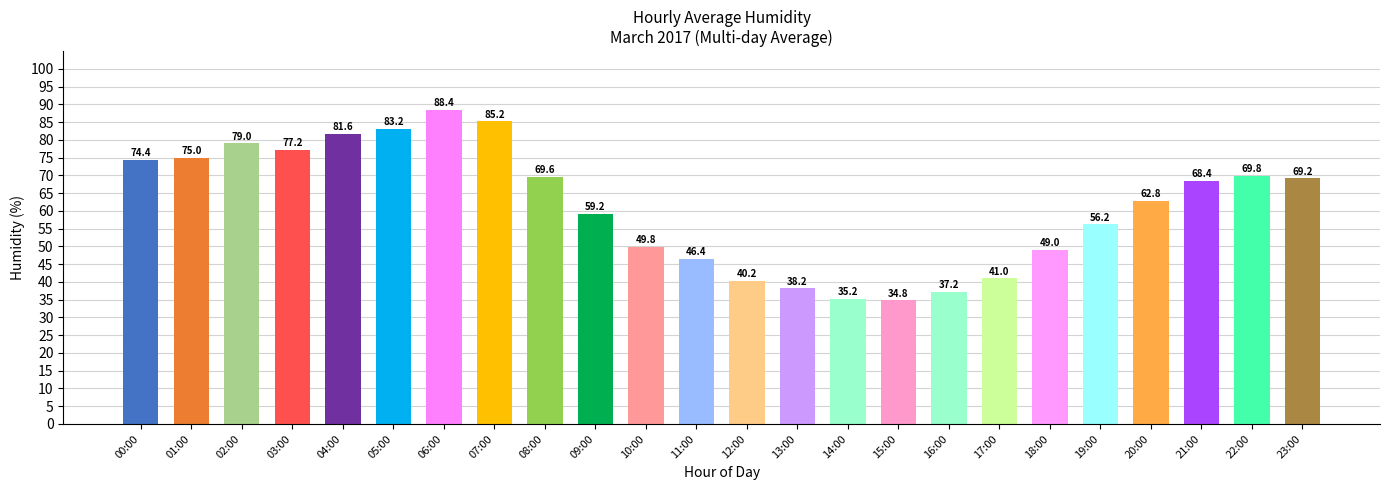

List the labels in order of value, largest first.

06:00, 07:00, 05:00, 04:00, 02:00, 03:00, 01:00, 00:00, 22:00, 08:00, 23:00, 21:00, 20:00, 09:00, 19:00, 10:00, 18:00, 11:00, 17:00, 12:00, 13:00, 16:00, 14:00, 15:00